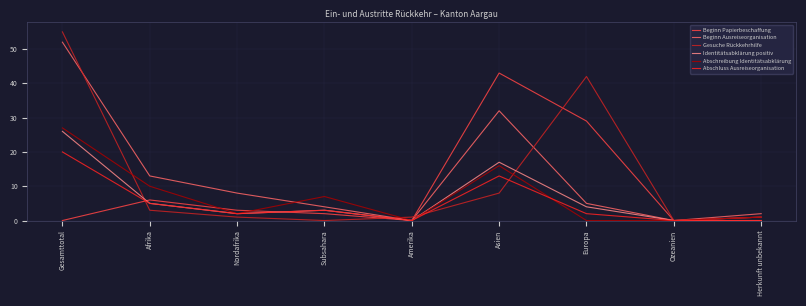

At which category does the chart reach its peak across all series?

Gesamttotal